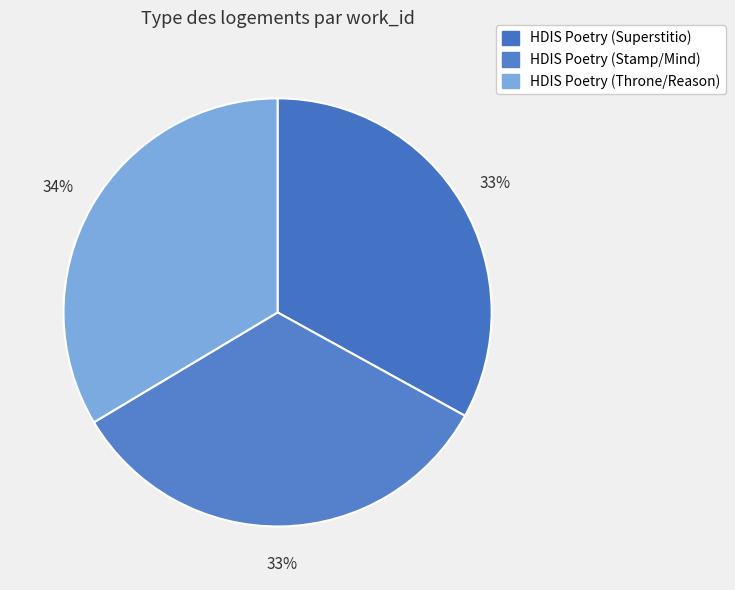

True or false: HDIS Poetry (Superstitio) accounts for 21% of the total.

False